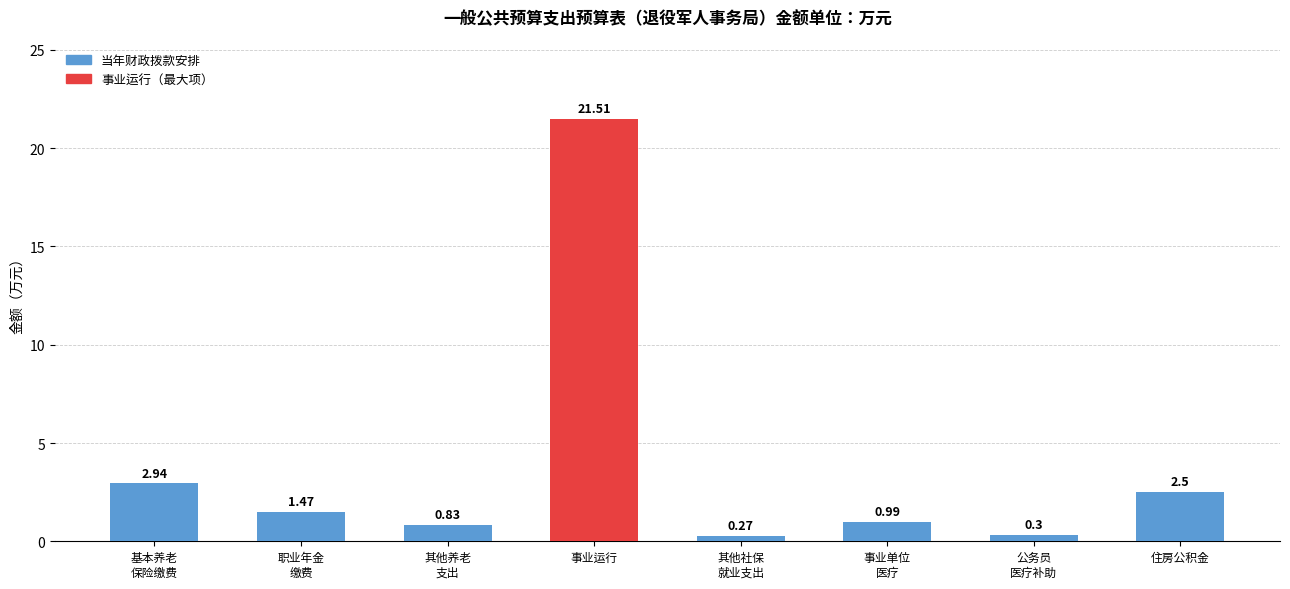

Which label corresponds to the largest value in the chart?

事业运行